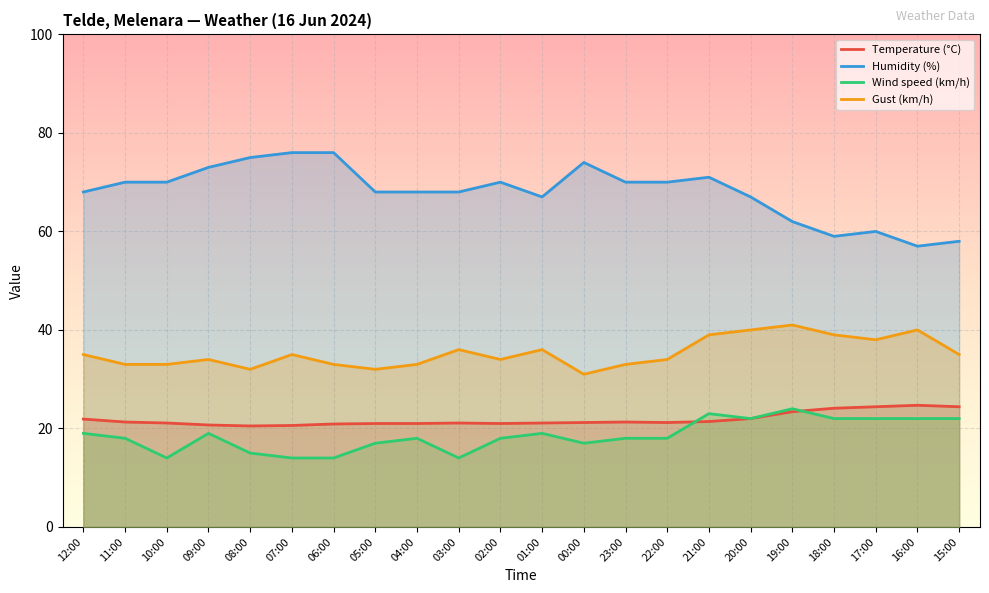

What are all the series names shown in the legend?

Temperature (°C), Humidity (%), Wind speed (km/h), Gust (km/h)